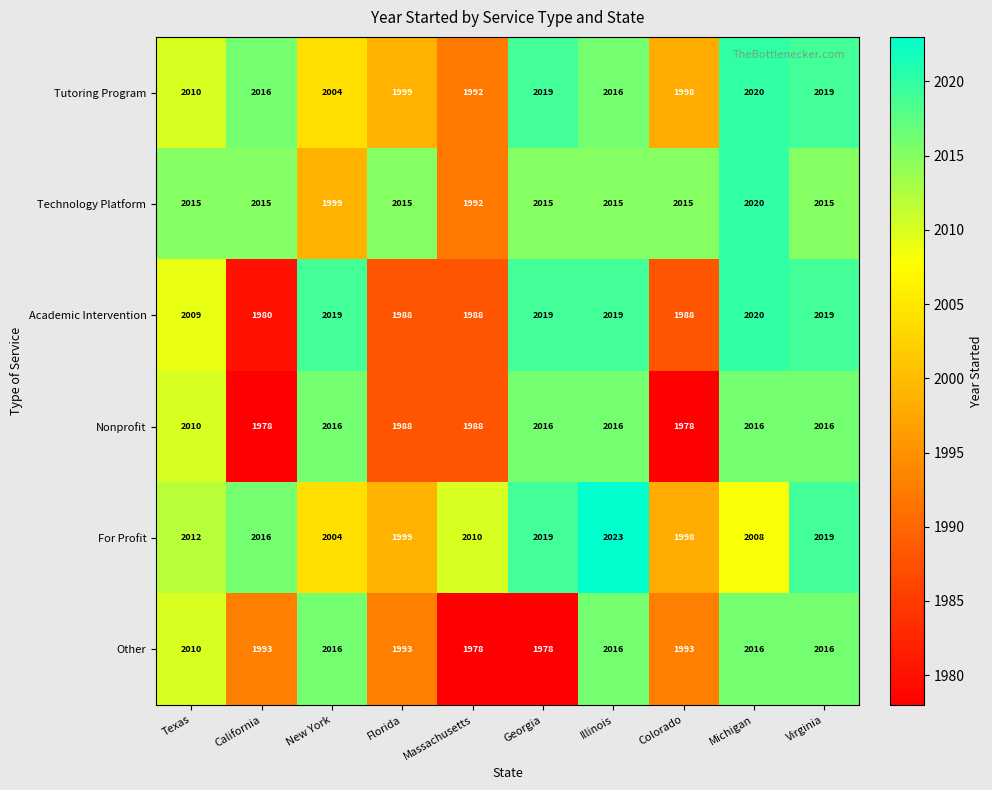

How many series are shown in this chart?

6